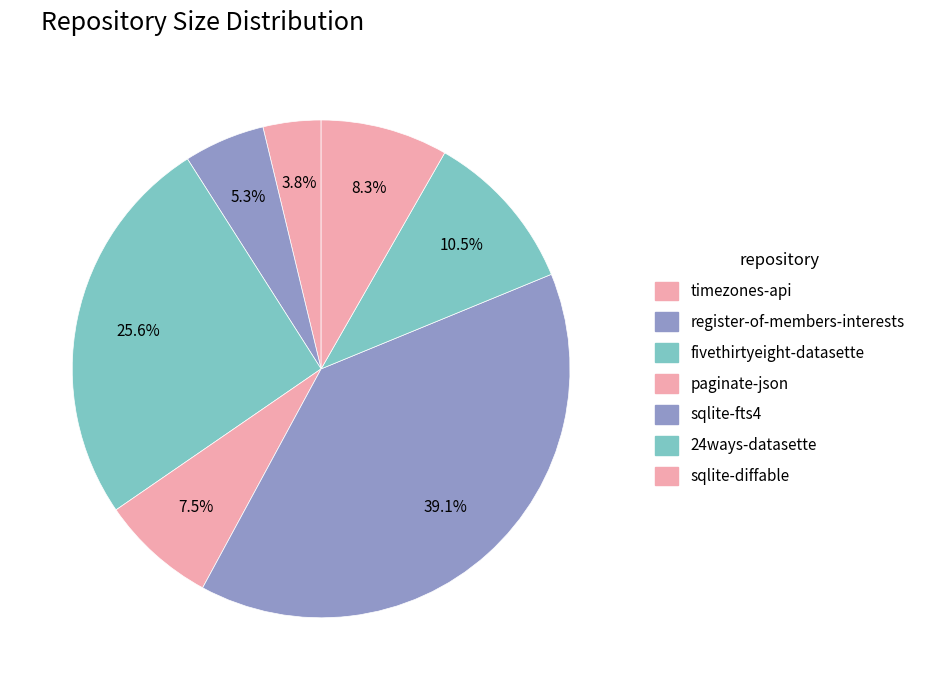

Combined, what portion of the pie is fivethirtyeight-datasette and 24ways-datasette?

36.1%